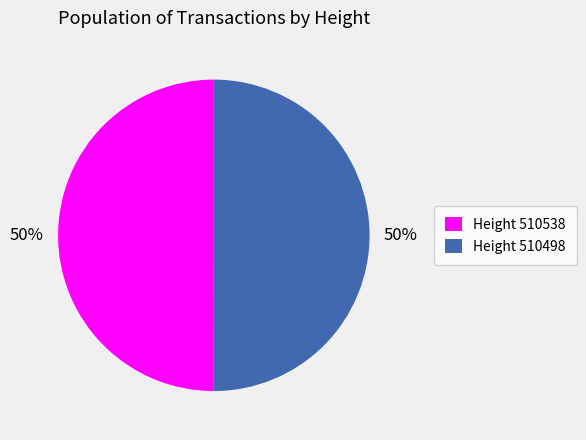

The Height 510538 slice represents 50% of the pie. True or false?

True